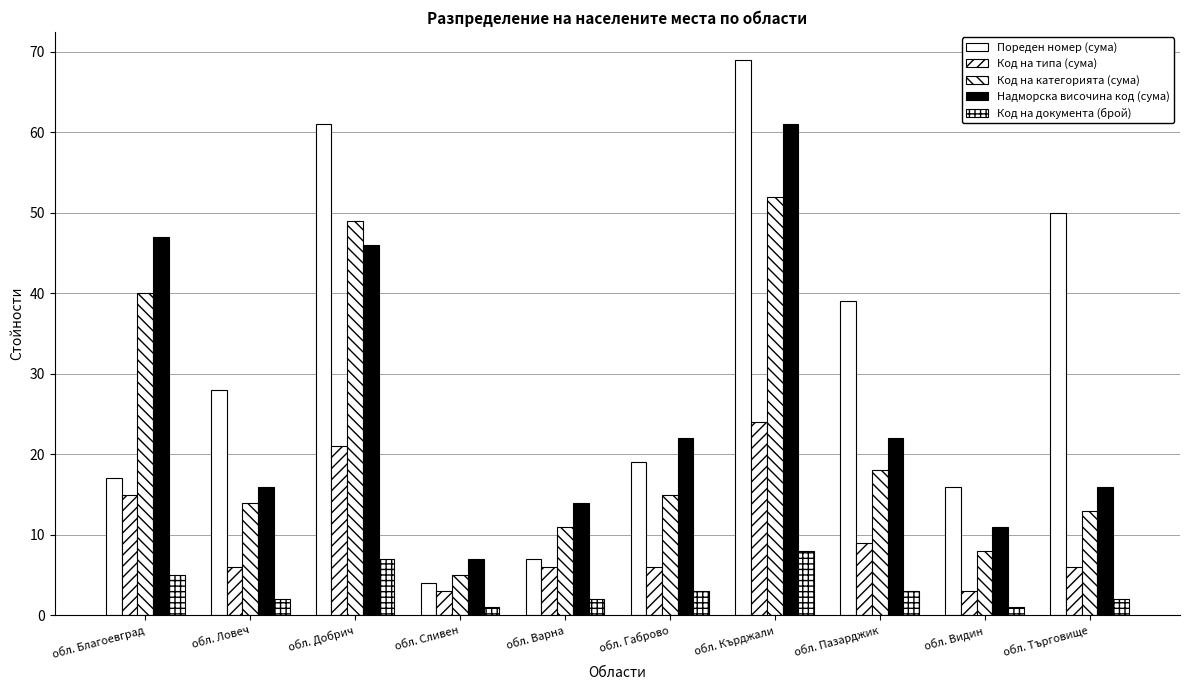

Does the chart contain stacked bars?

No